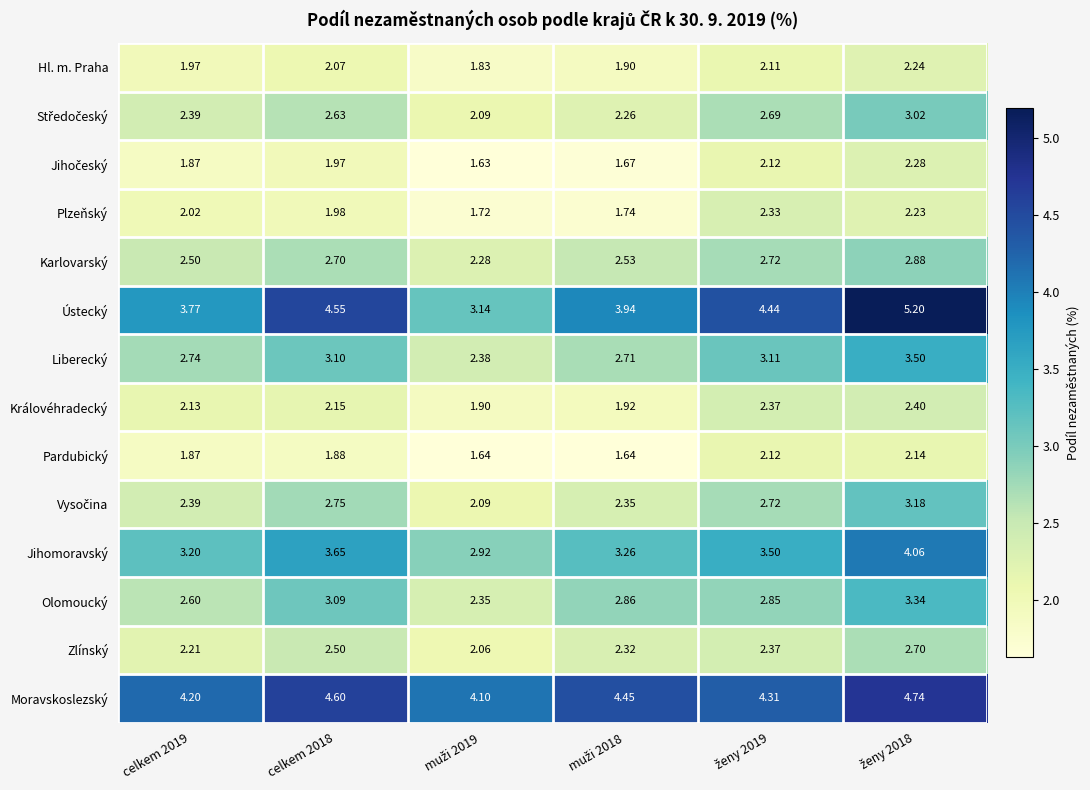

What is the greatest value displayed?

5.2